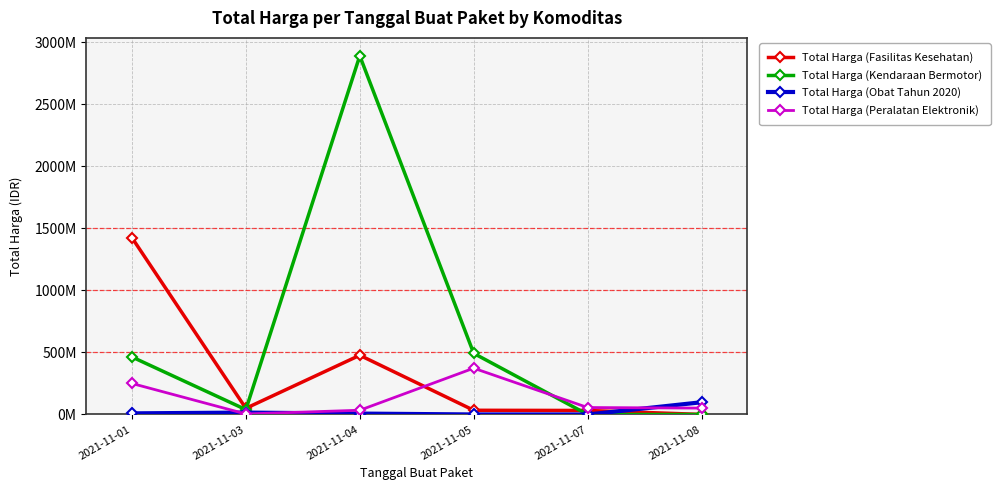

Reading right to left, extract all data points from this chart.

Total Harga (Fasilitas Kesehatan): 577875	32441200	34000000	477600000	49730040	1425867900
Total Harga (Kendaraan Bermotor): 0	0	493000000	2892122000	39440000	464002100
Total Harga (Obat Tahun 2020): 98772570	78000	333600	7401240	15513960	9180000
Total Harga (Peralatan Elektronik): 51601000	56152800	373404000	34292000	4350000	250350000